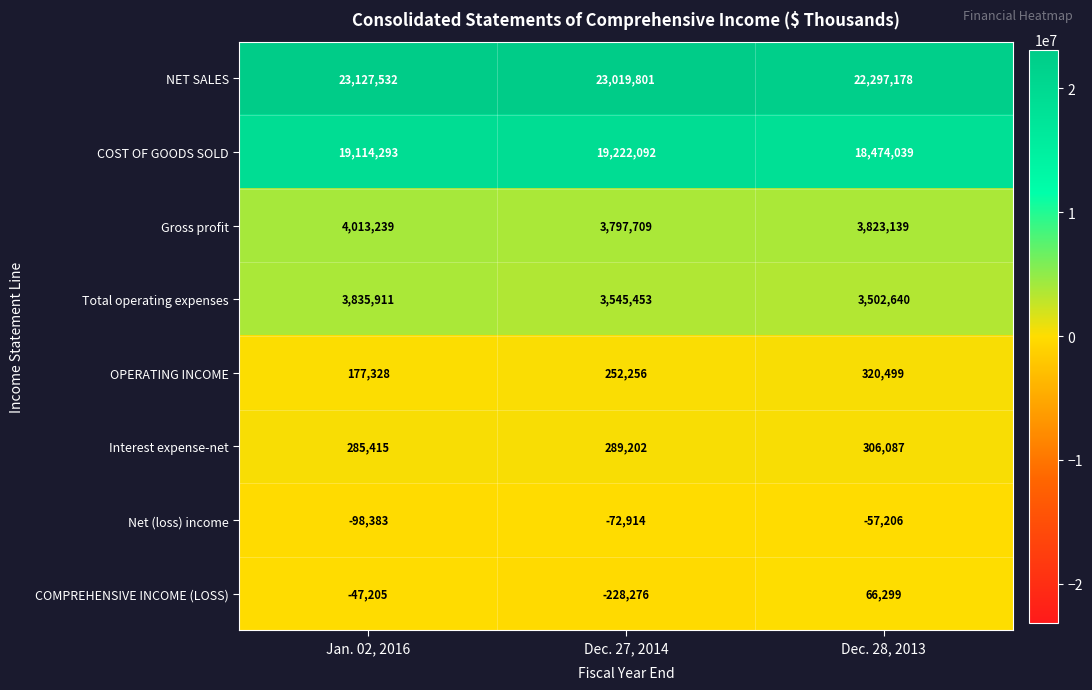

Reading left to right, what are all the values shown in this chart?

NET SALES: Jan. 02, 2016=23127532	Dec. 27, 2014=23019801	Dec. 28, 2013=22297178
COST OF GOODS SOLD: Jan. 02, 2016=19114293	Dec. 27, 2014=19222092	Dec. 28, 2013=18474039
Gross profit: Jan. 02, 2016=4013239	Dec. 27, 2014=3797709	Dec. 28, 2013=3823139
Total operating expenses: Jan. 02, 2016=3835911	Dec. 27, 2014=3545453	Dec. 28, 2013=3502640
OPERATING INCOME: Jan. 02, 2016=177328	Dec. 27, 2014=252256	Dec. 28, 2013=320499
Interest expense-net: Jan. 02, 2016=285415	Dec. 27, 2014=289202	Dec. 28, 2013=306087
Net (loss) income: Jan. 02, 2016=-98383	Dec. 27, 2014=-72914	Dec. 28, 2013=-57206
COMPREHENSIVE INCOME (LOSS): Jan. 02, 2016=-47205	Dec. 27, 2014=-228276	Dec. 28, 2013=66299